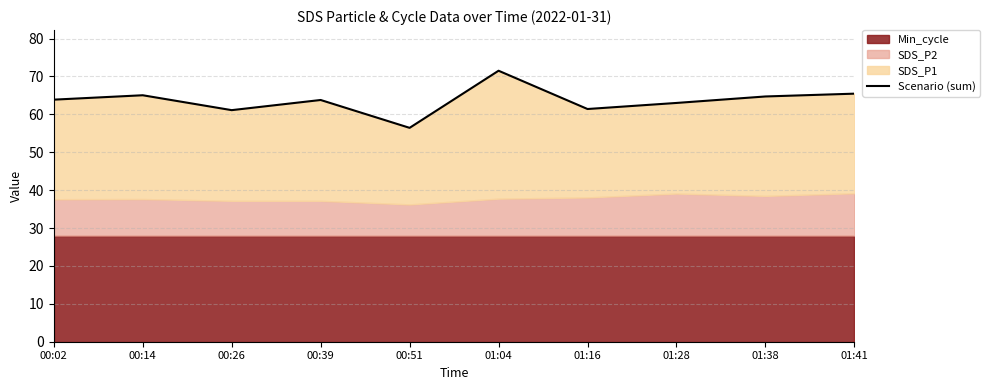

Count the number of values greater than 63.

6